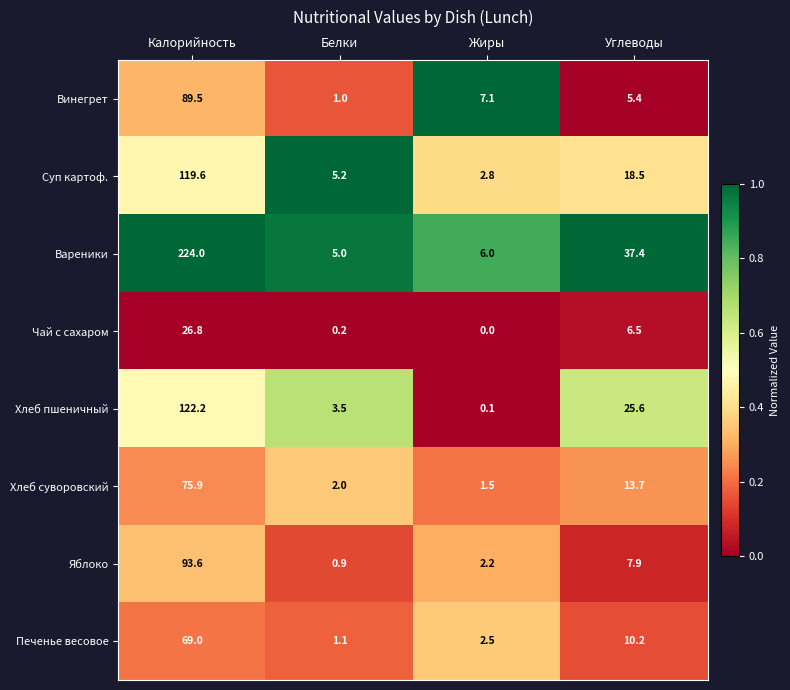

Where does the Яблоко series first go above 7?

Калорийность